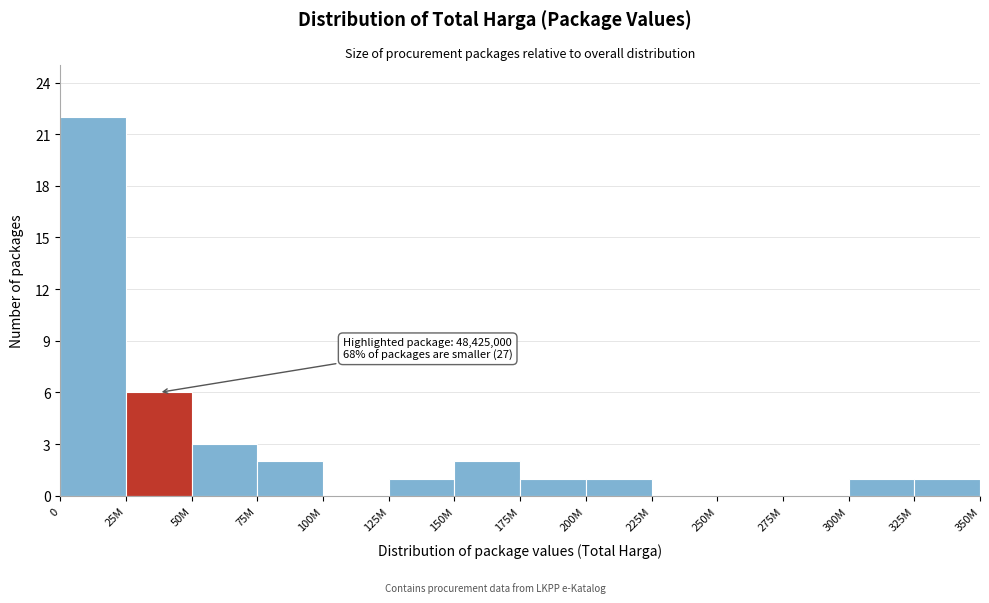

Reading left to right, transcribe all the data shown in this chart.

0=22	25M=6	50M=3	75M=2	100M=0	125M=1	150M=2	175M=1	200M=1	225M=0	250M=0	275M=0	300M=1	325M=1